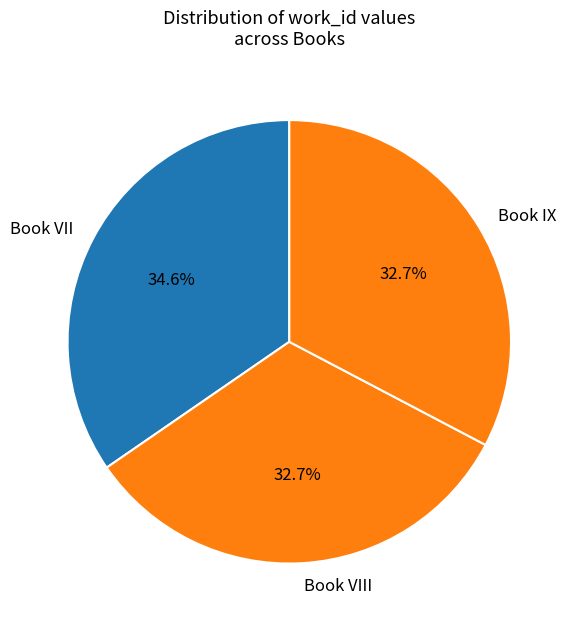

To the nearest percent, what percentage of the pie is Book VII?

35%